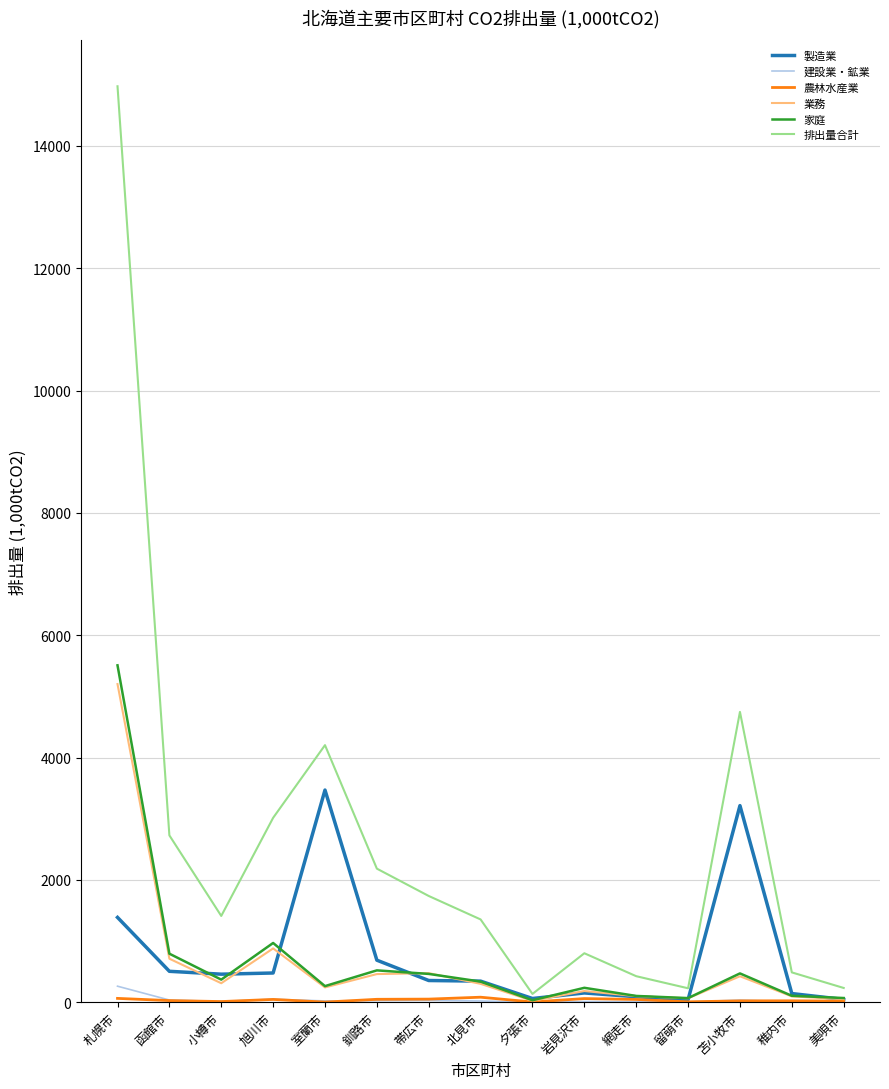

Count the number of data series in this chart.

6